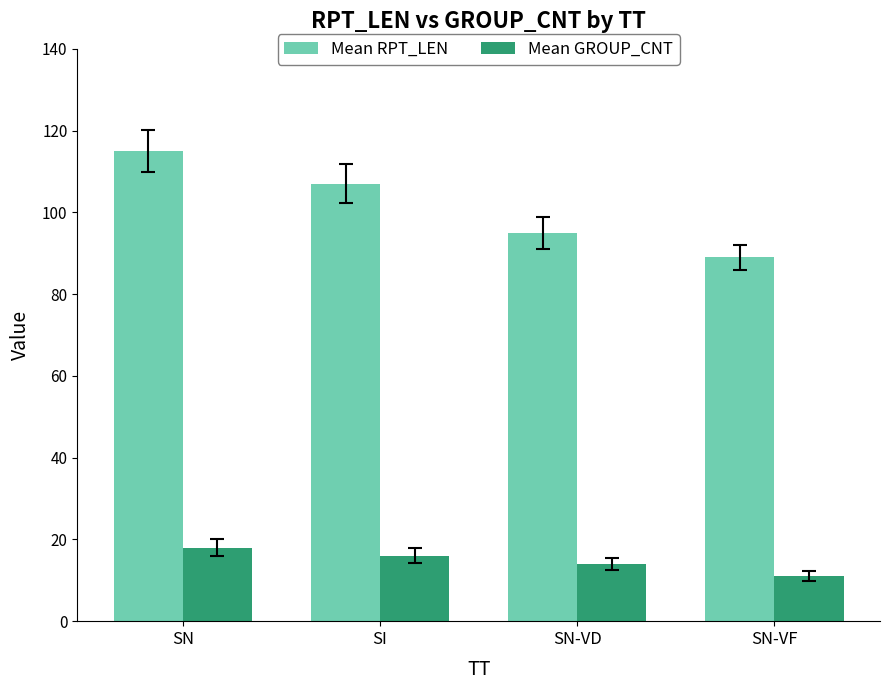

Is it true that Mean GROUP_CNT equals 10 at SN?

False